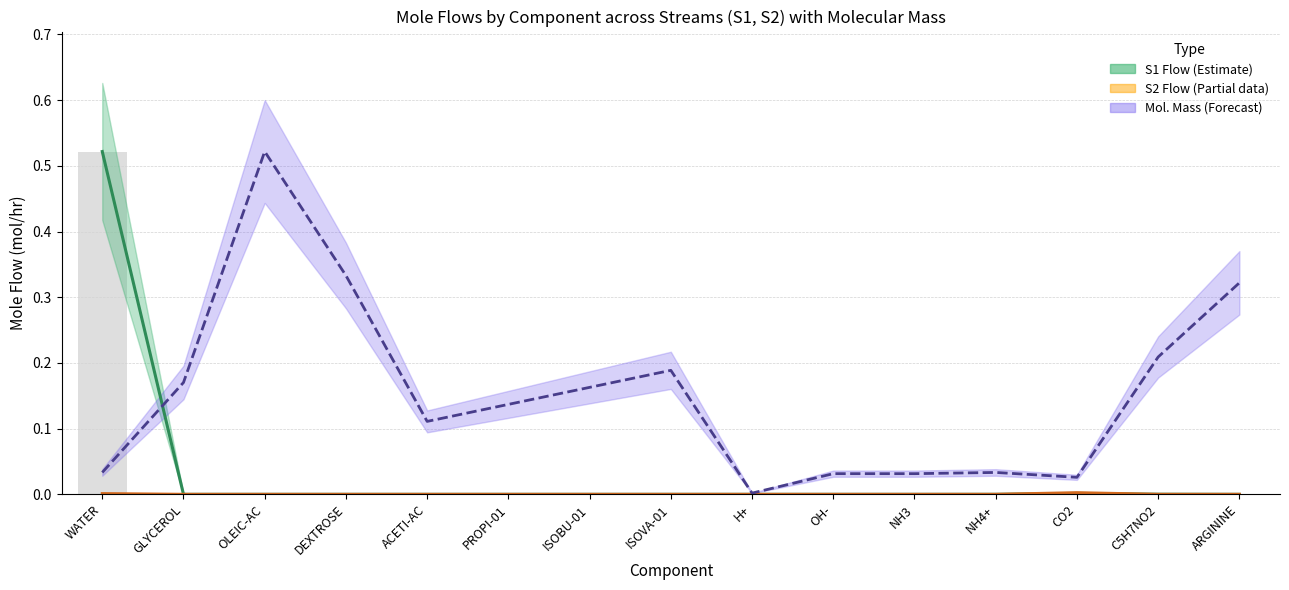

How many groups of bars are there?

15